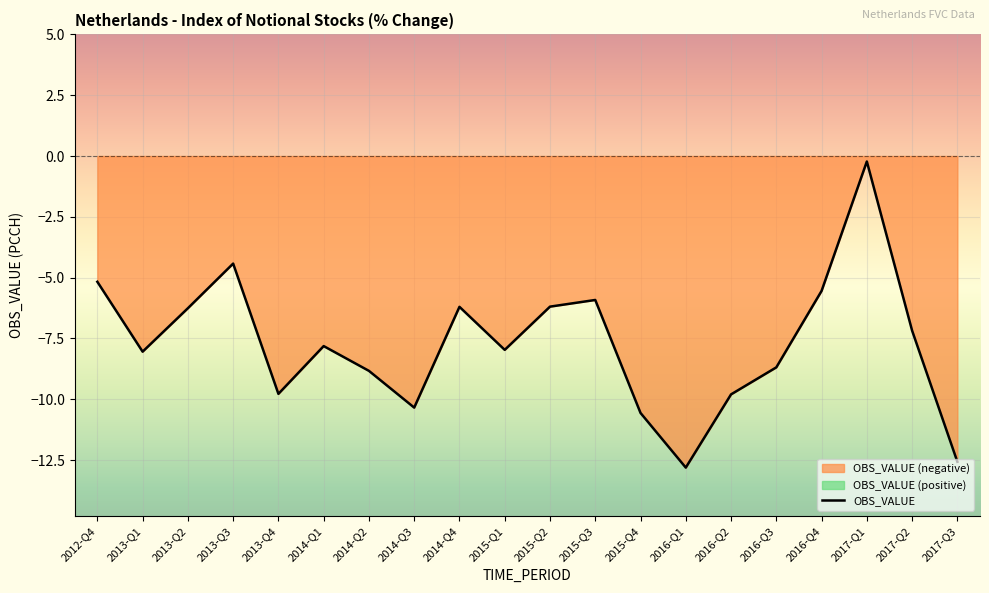

Where is the data nearest to the value -6?

2015-Q3